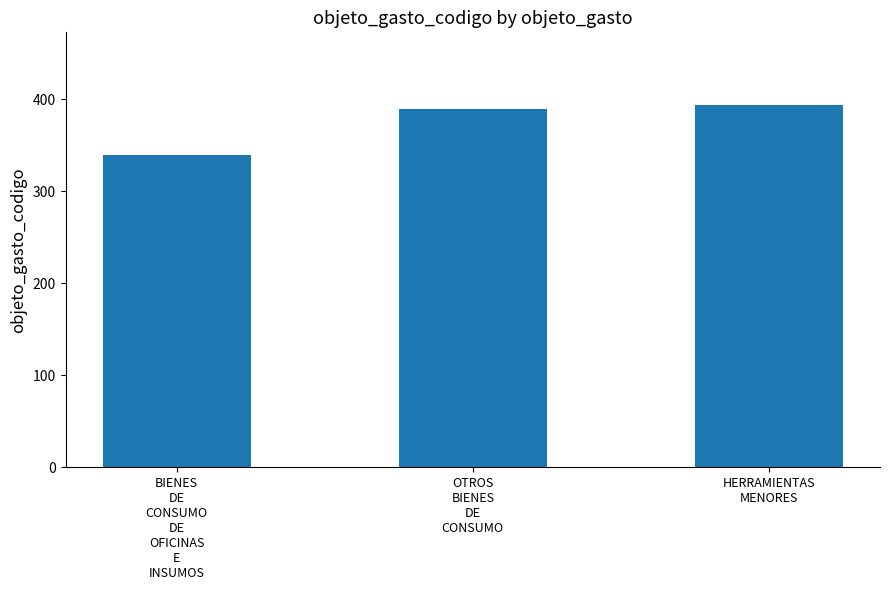

Is it true that the value at OTROS
BIENES
DE
CONSUMO is 390?

True